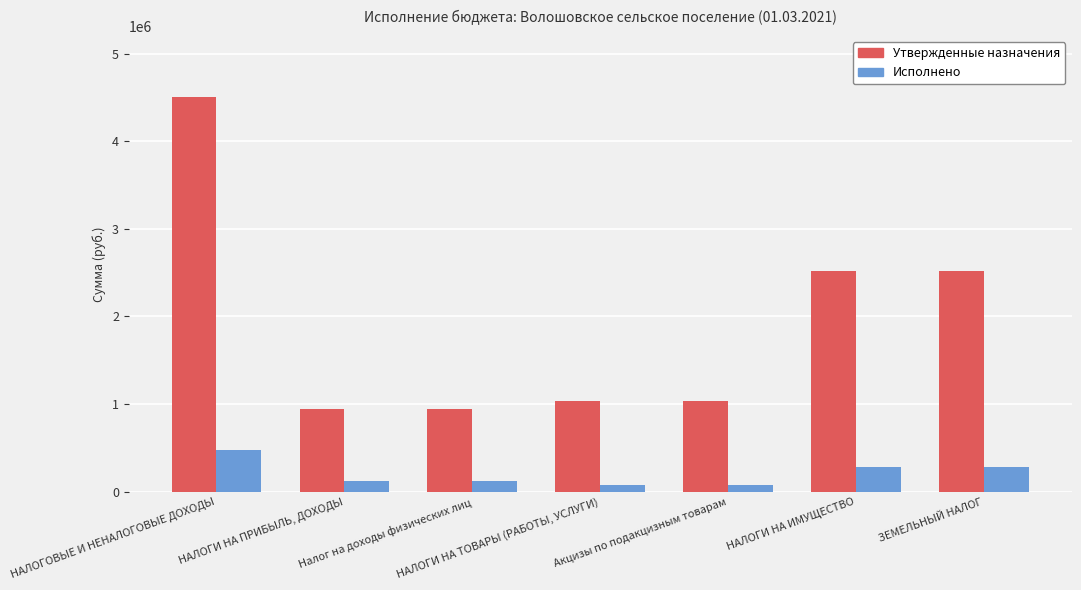

Read the Утвержденные назначения value at ЗЕМЕЛЬНЫЙ НАЛОГ.

2522770.0